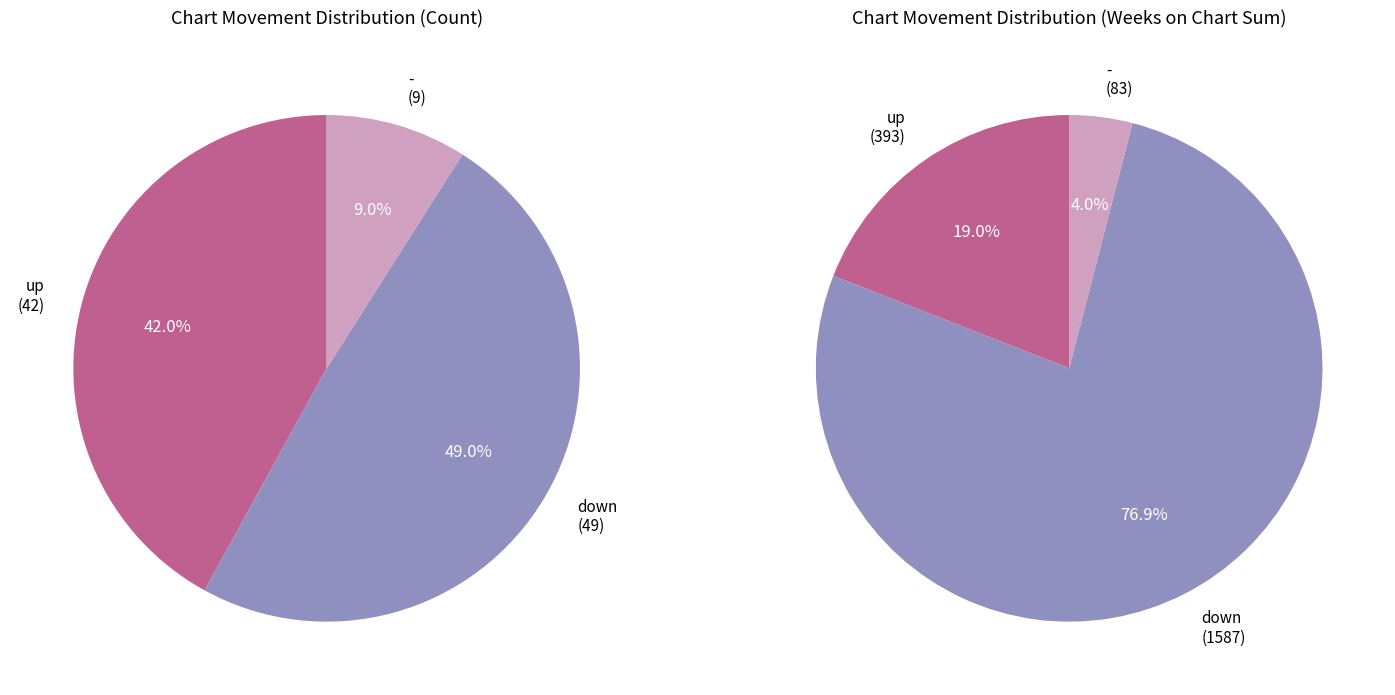

Is the sum of - and up greater than half?

Yes